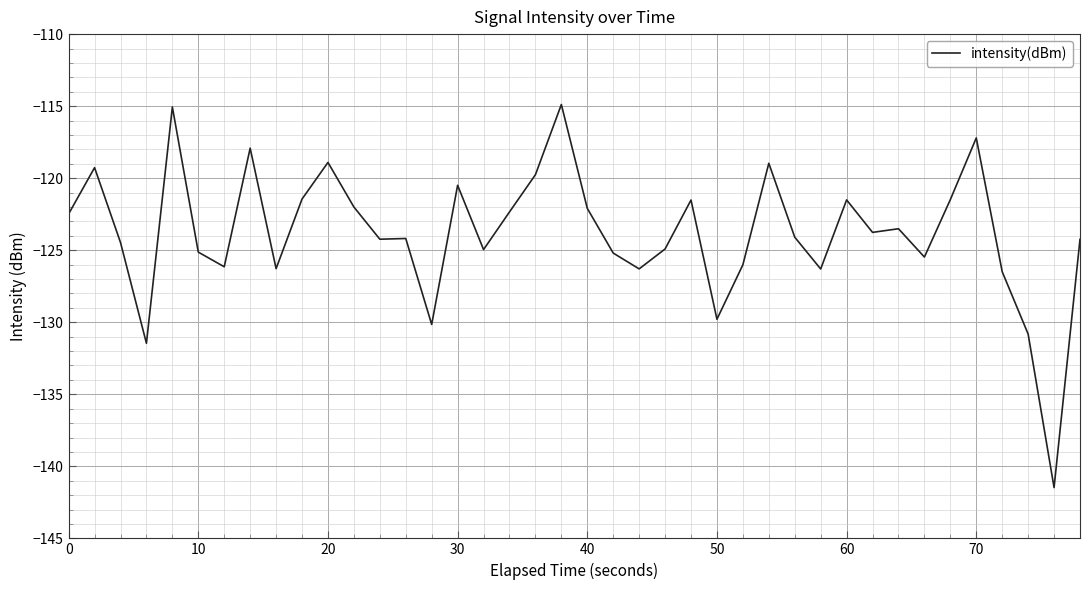

What is the difference between the maximum and minimum values?

26.6